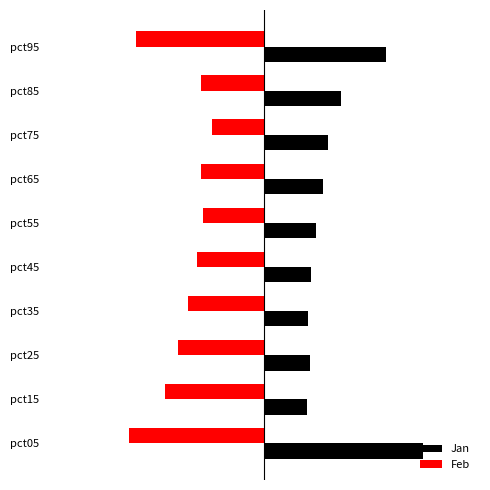

Which series has the largest range (max minus min)?

Jan